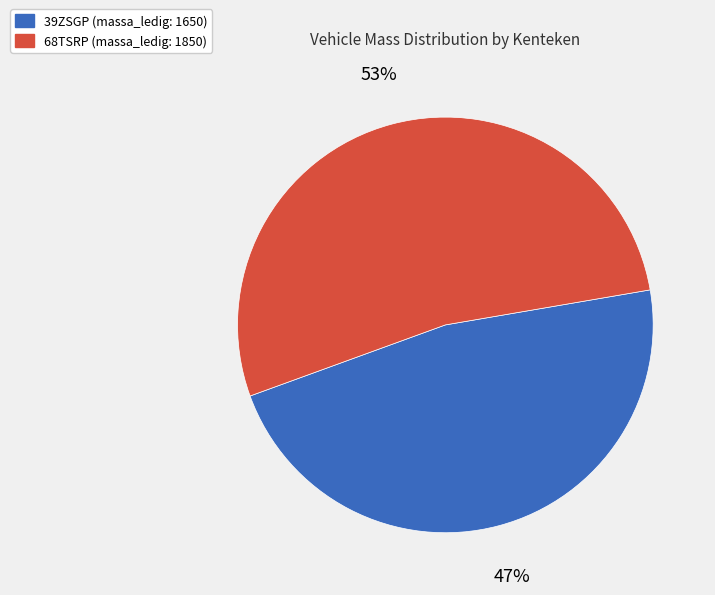

True or false: 39ZSGP accounts for 47% of the total.

True